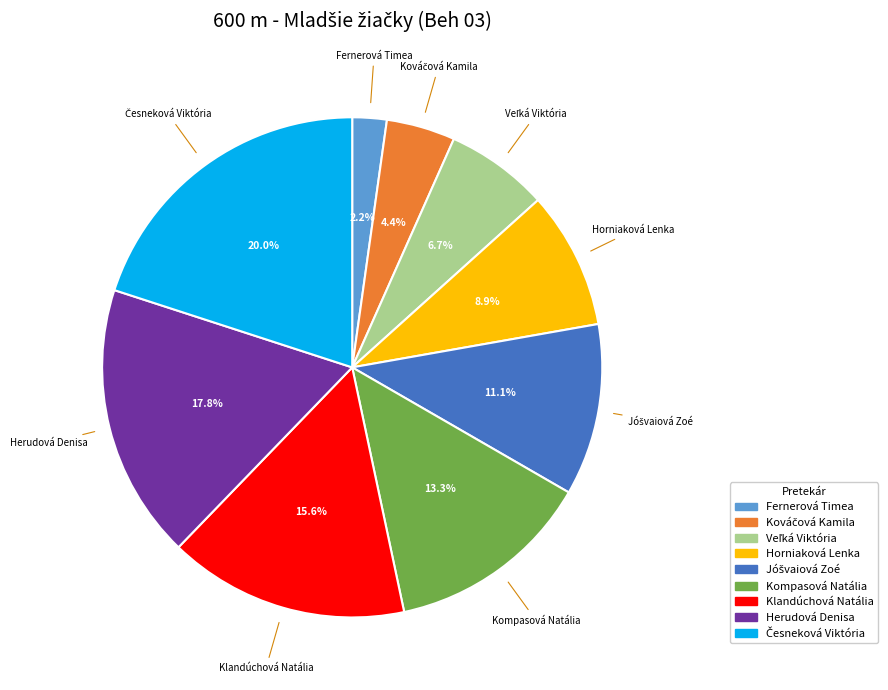

To the nearest percent, what percentage of the pie is Kompasová Natália?

13%